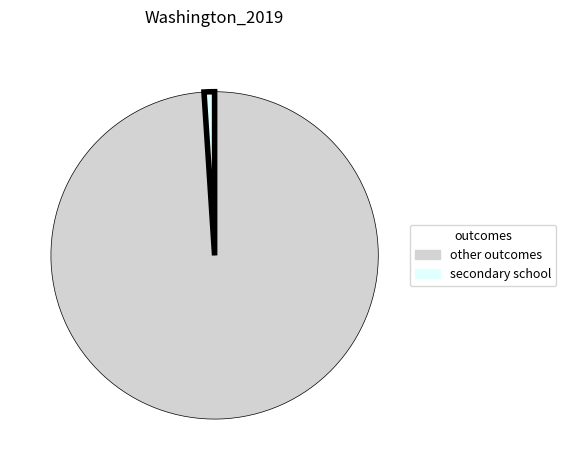

Count the number of slices in the pie.

2